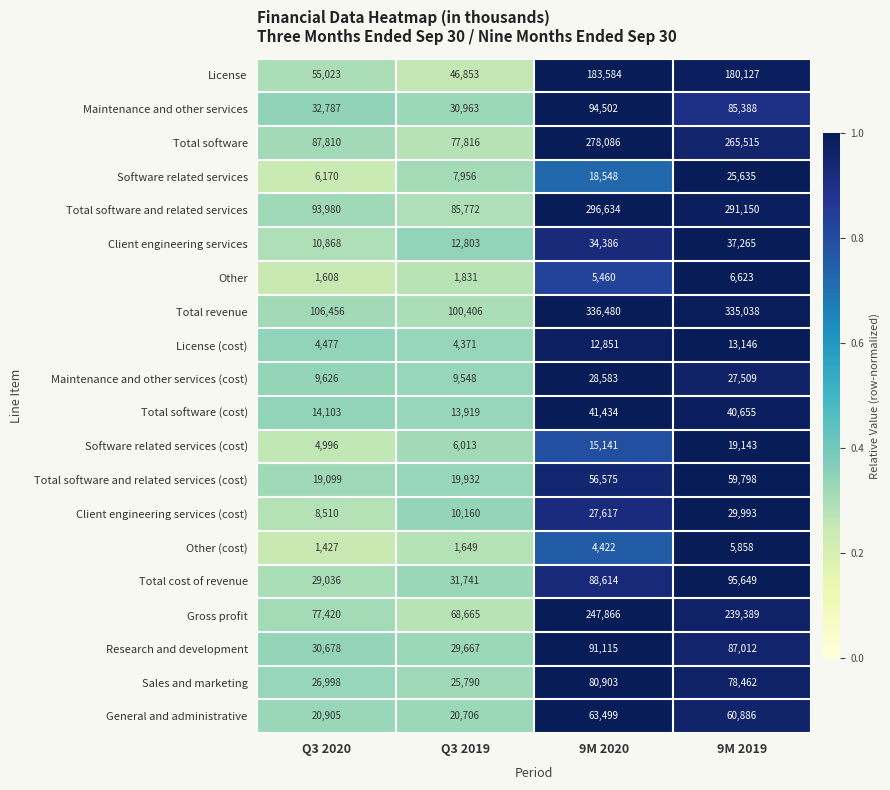

At which label does Total software first exceed 265515?

9M 2020